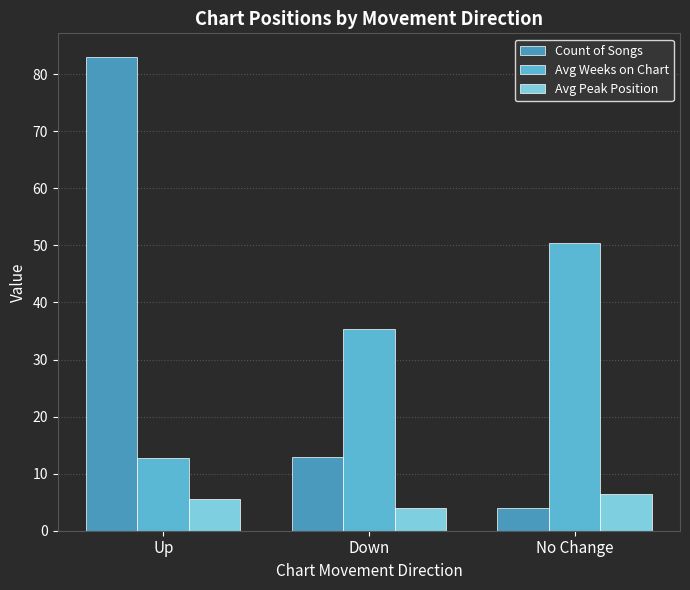

The Avg Peak Position series shows 5.6 at Up. True or false?

True